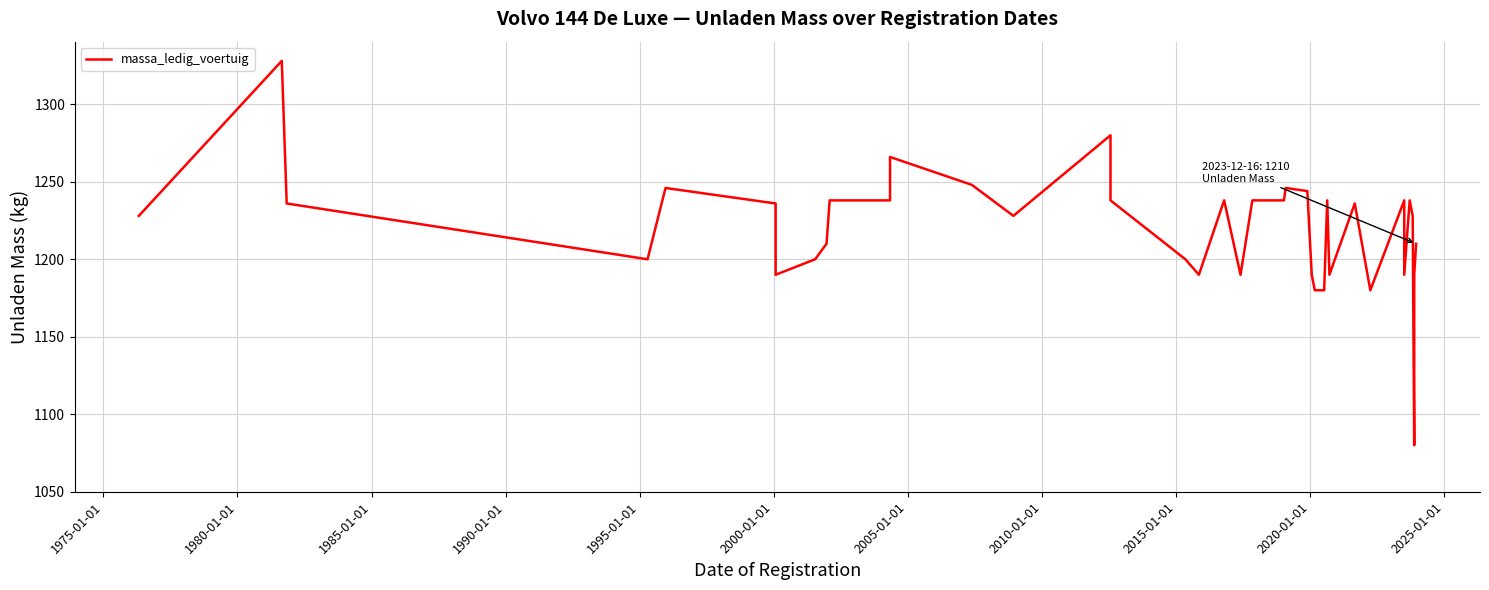

How many data points does each series have?

39